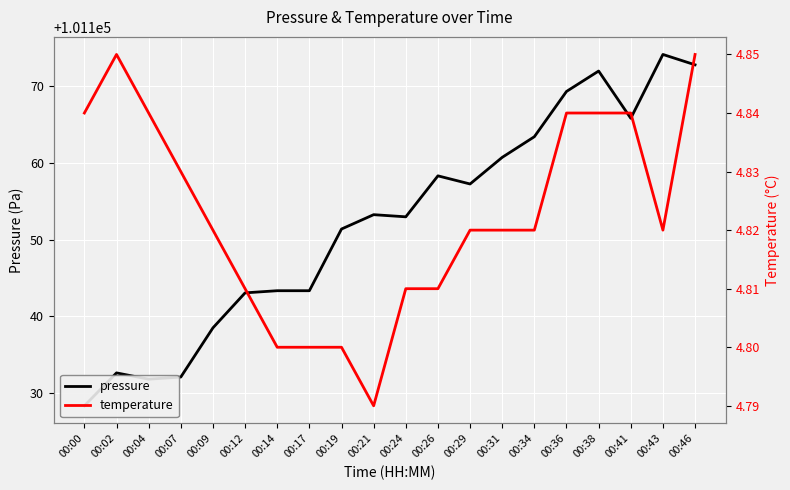

Which series has the largest range (max minus min)?

pressure